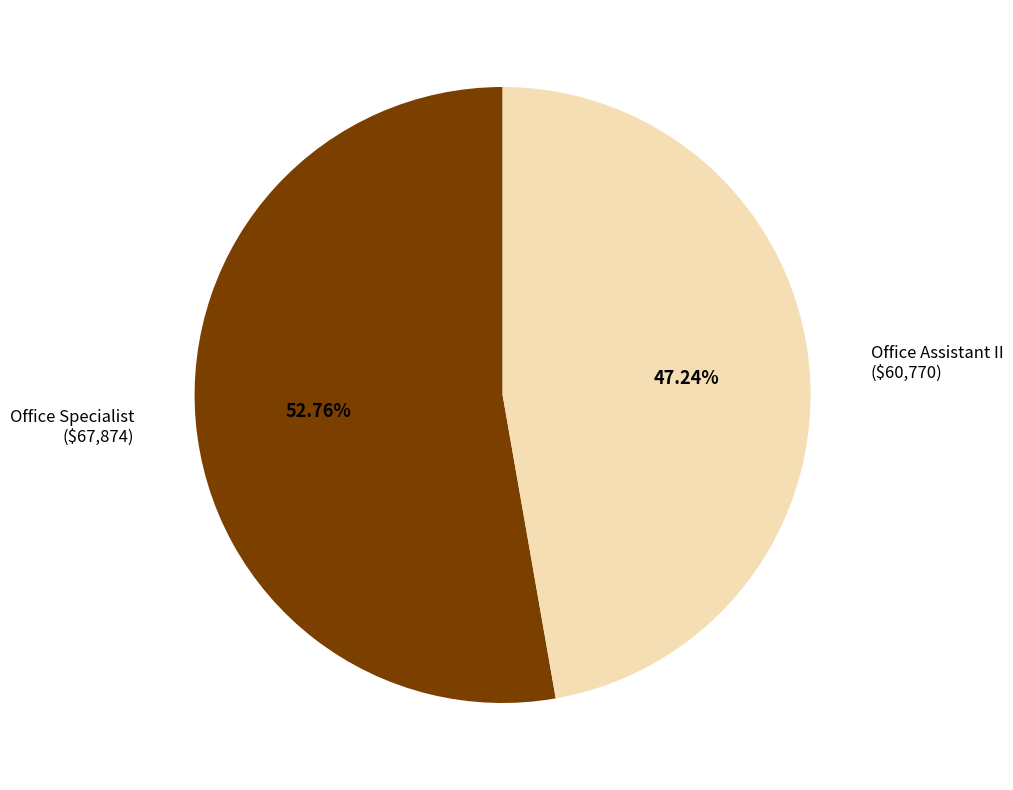

To the nearest percent, what is the average slice percentage?

50%